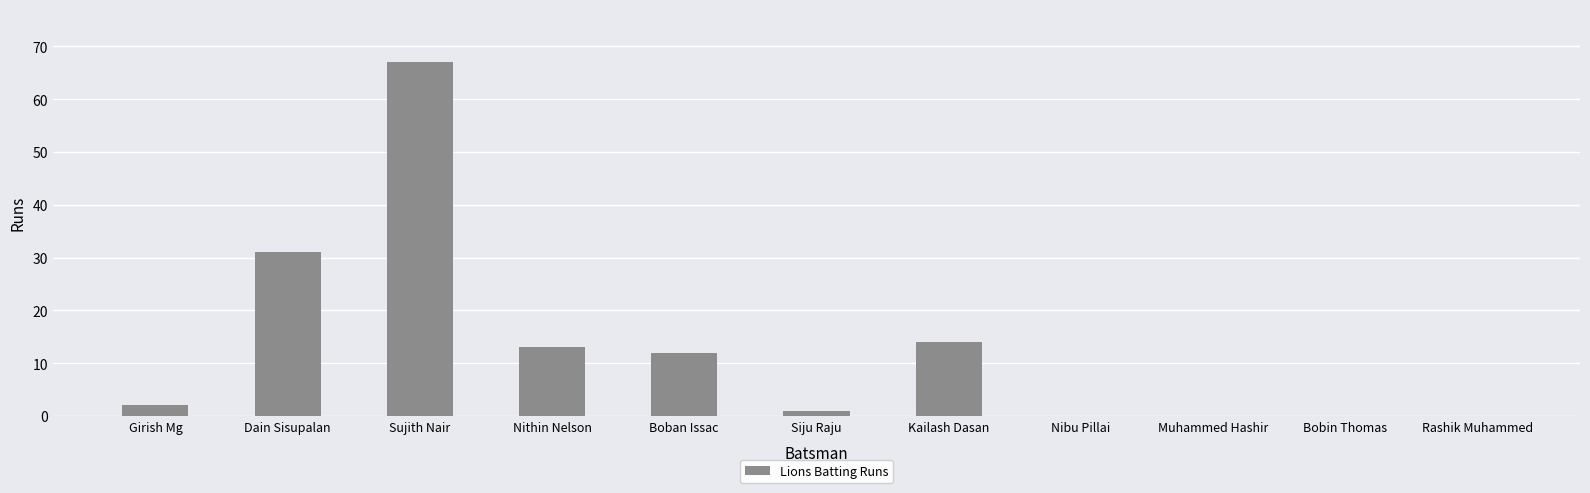

Which has a higher value, Muhammed Hashir or Girish Mg?

Girish Mg